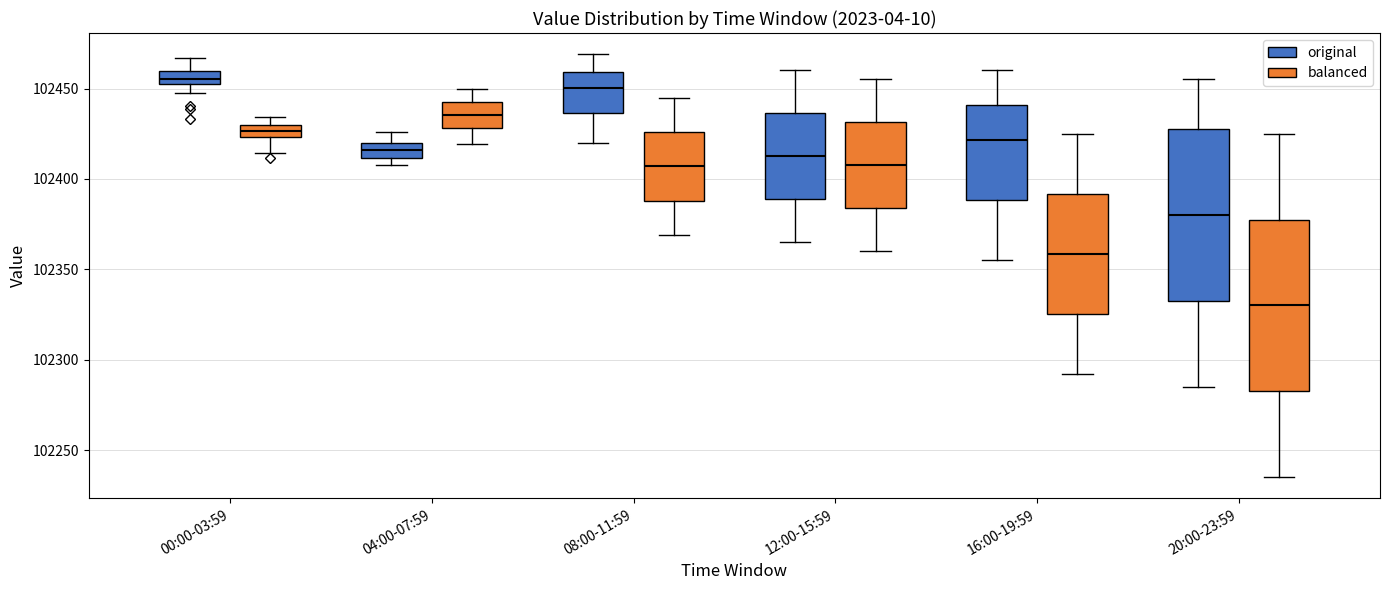

Where does the lower whisker of the box for 04:00-07:59 (balanced) end on the y-axis? The values are not printed on the chart, so give them approximately, as read against the axis.

102420